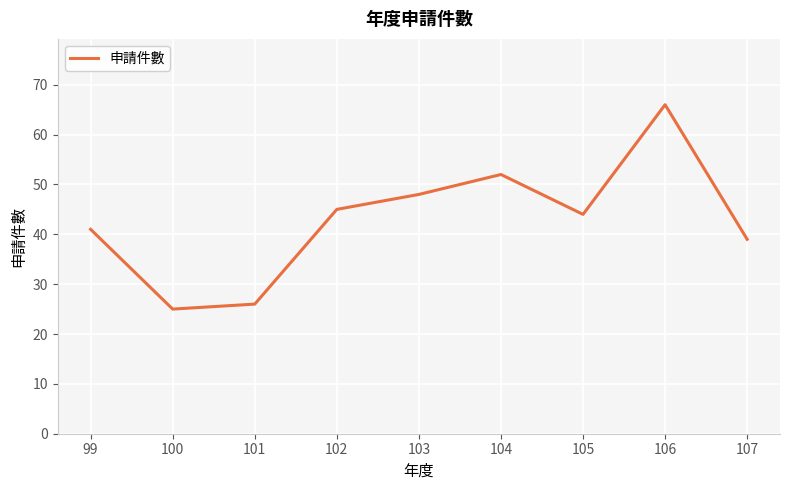

Reading left to right, list all the values displayed in this chart.

41	25	26	45	48	52	44	66	39